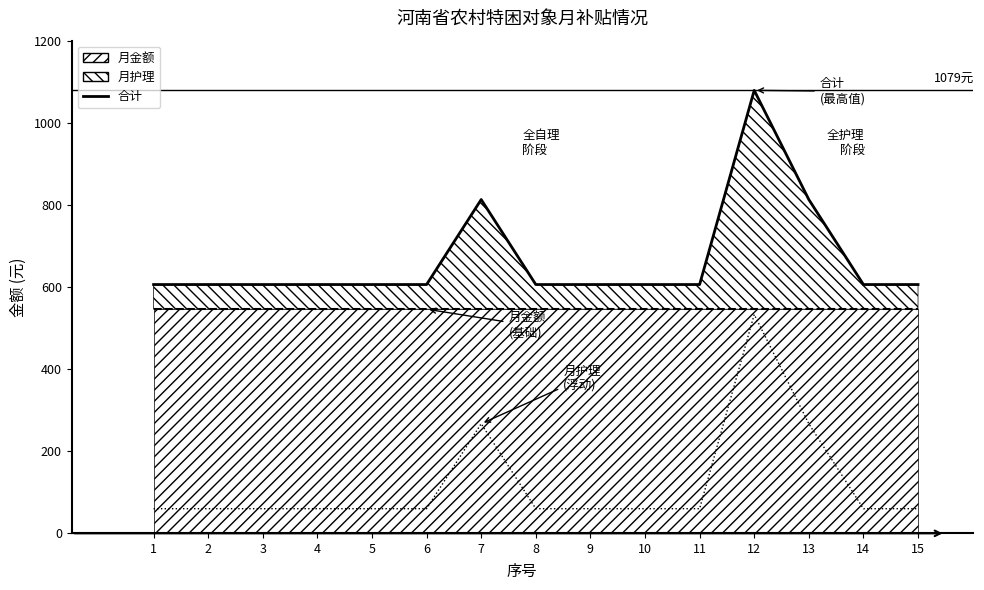

What is the total value across all series at 6?

1212